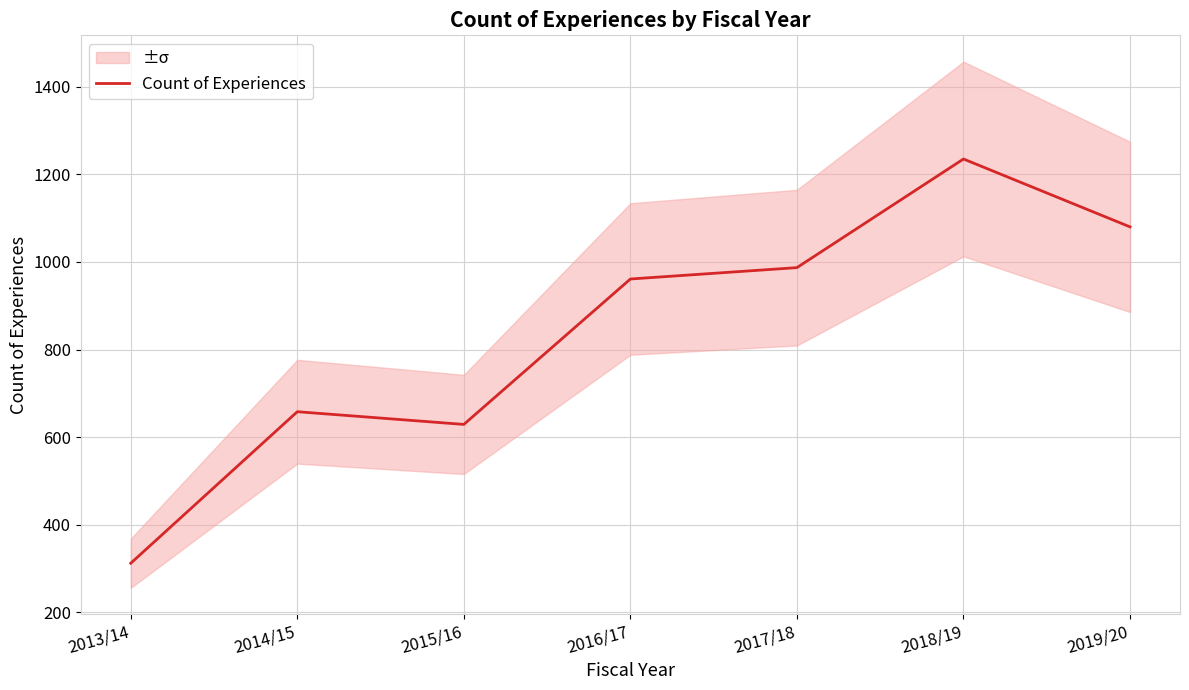

What is the sum of the values at 2015/16 and 2014/15?

1287